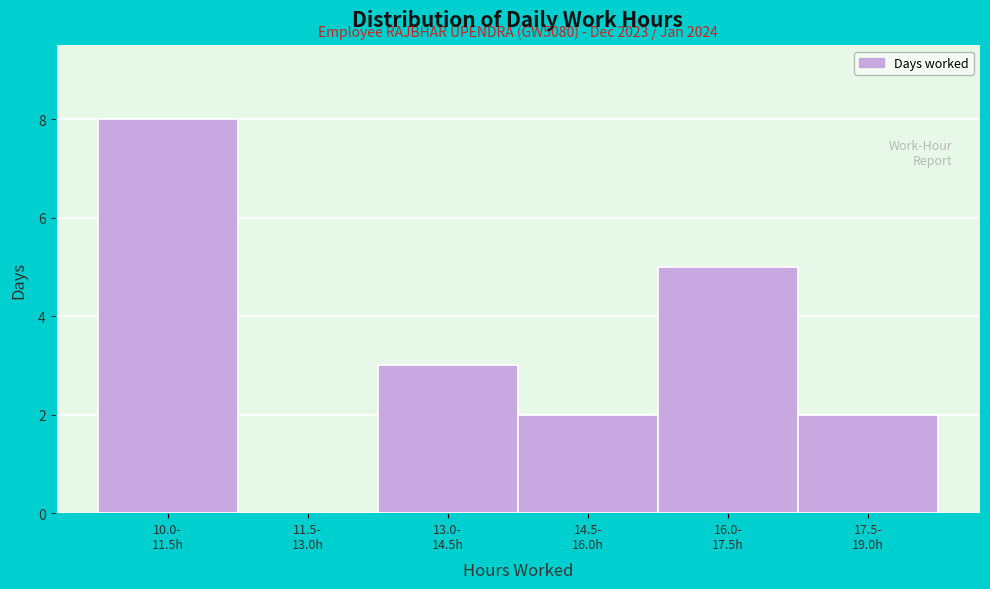

What is the sum of all values?

20